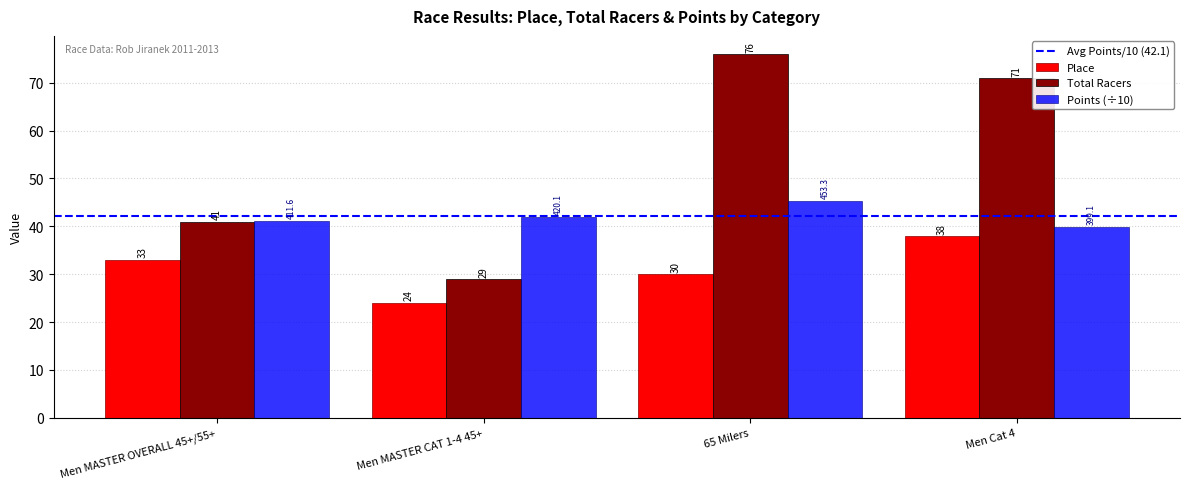

Is it true that Place equals 37.6 at Men MASTER CAT 1-4 45+?

False